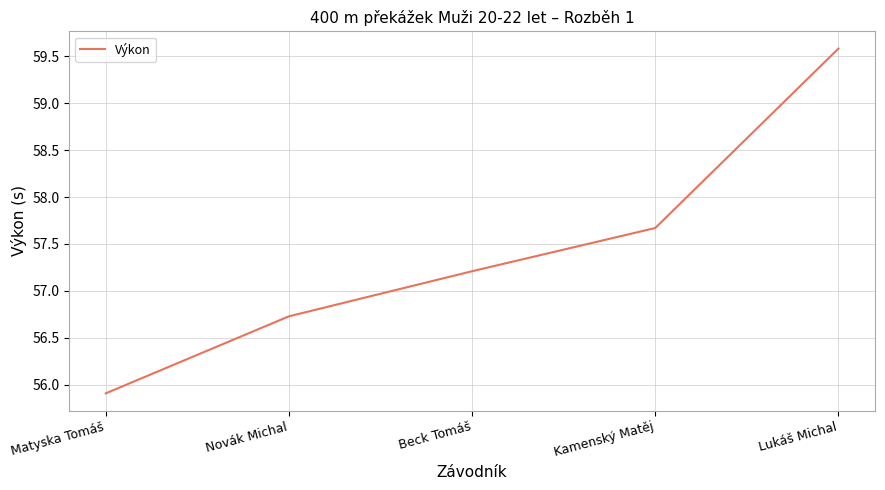

What is the sum of all values?

287.1